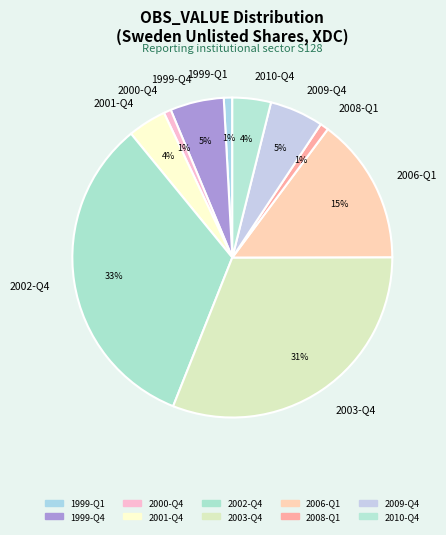

Does 1999-Q1 account for over 50% of the chart?

No